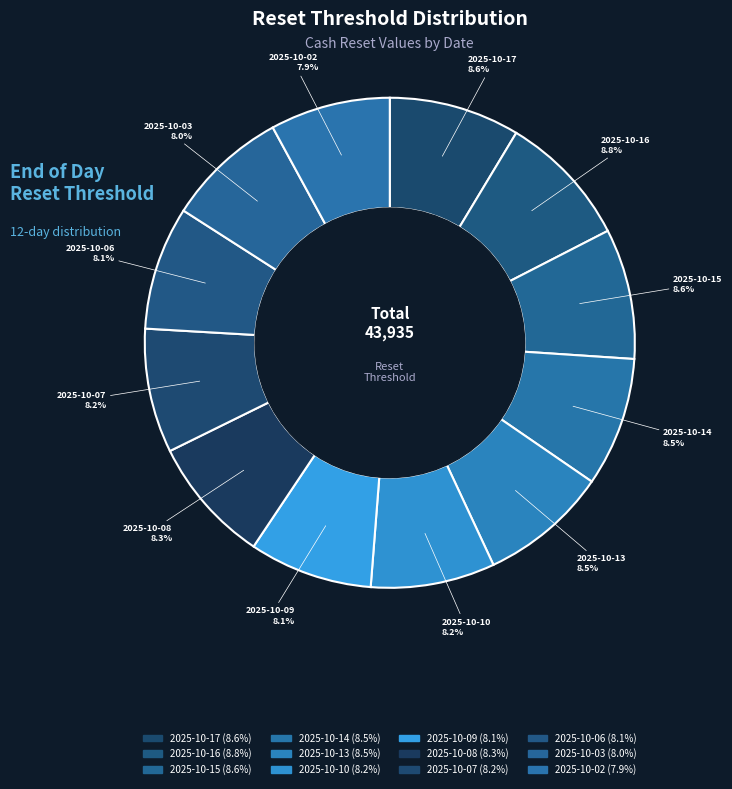

Does 2025-10-14 represent more than half of the total?

No